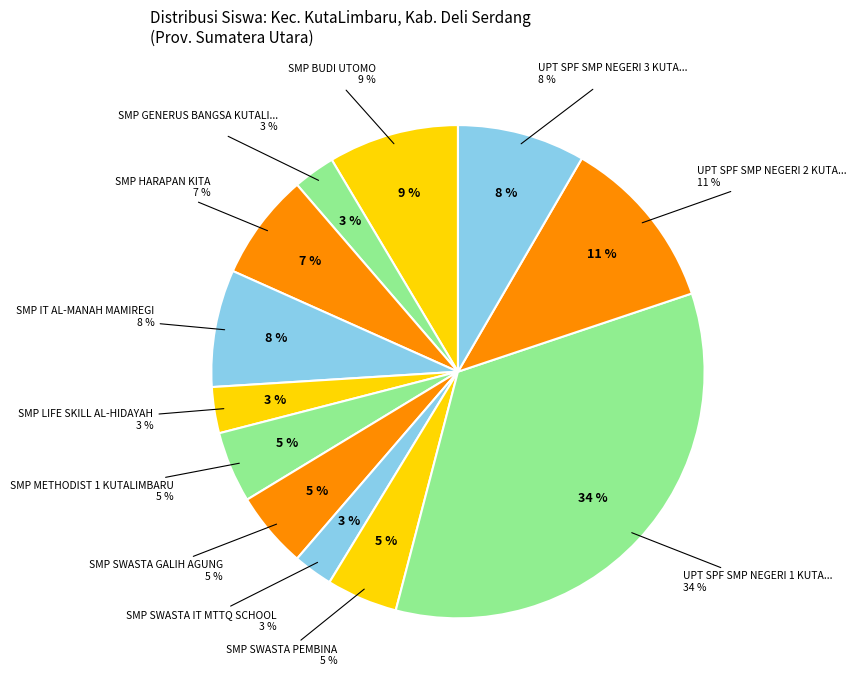

To the nearest percent, what is the difference between the UPT SPF SMP NEGERI 2 KUTALIMBARU and SMP SWASTA GALIH AGUNG slice percentages?

6%